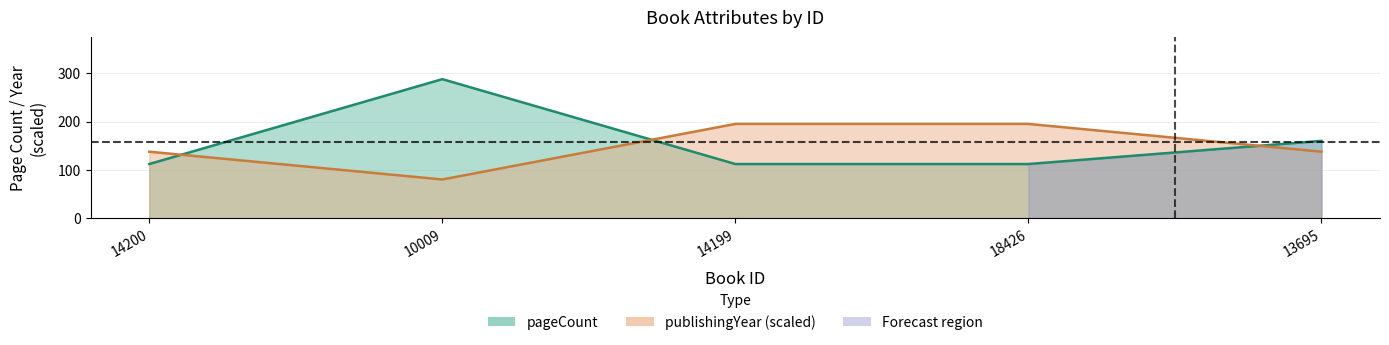

What value does the publishingYear series have at 14200?

137.6